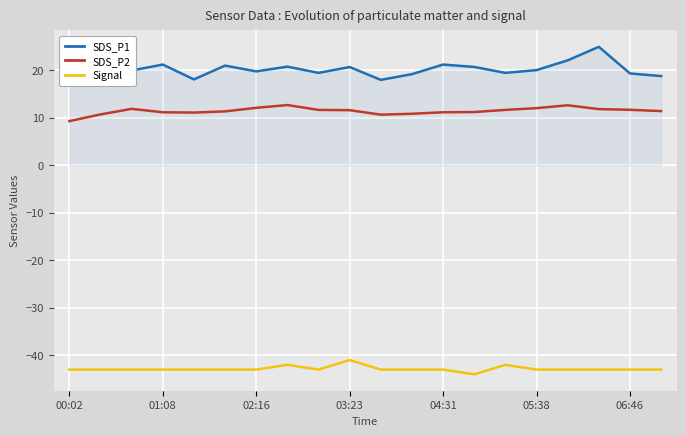

What is the lowest value of the Signal series?

-44.0